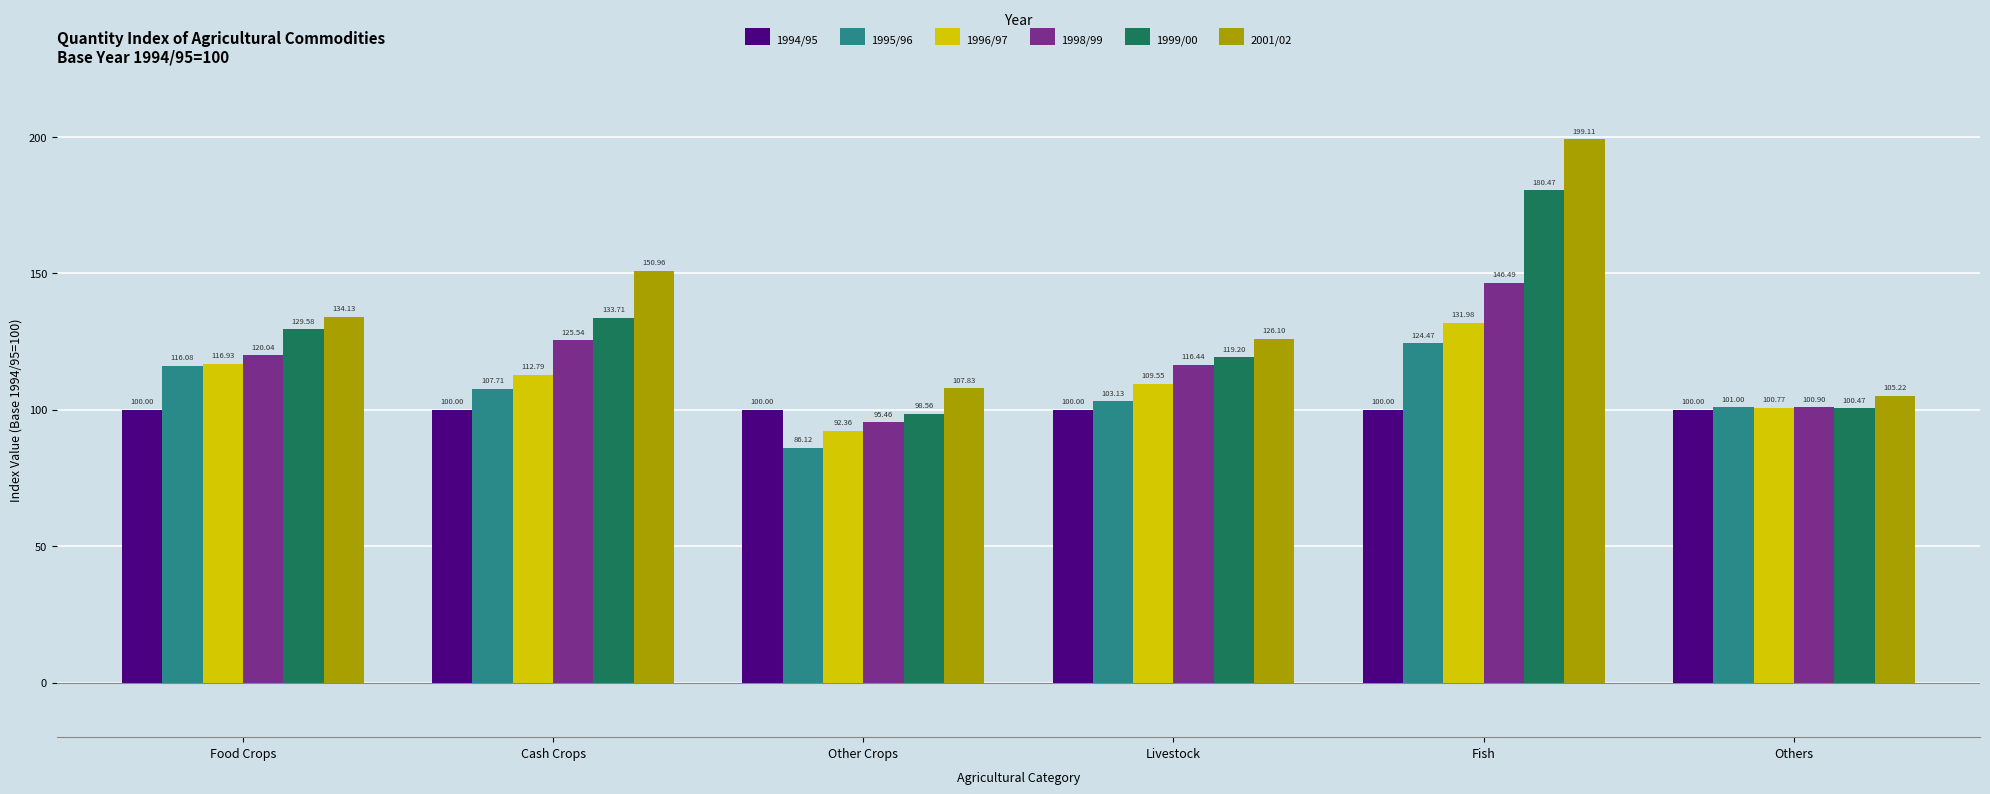

Which series has the largest range (max minus min)?

2001/02